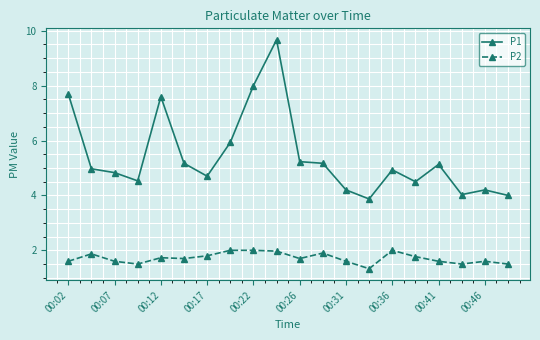

True or false: P2 and P1 intersect in this chart.

False